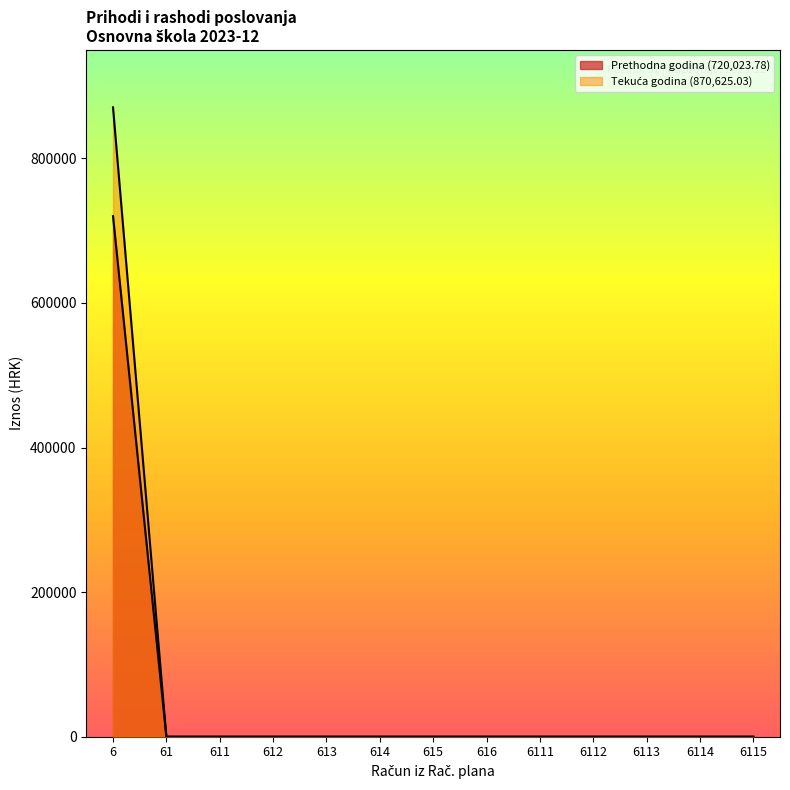

How many values in Ostvareno u izvještajnom razdoblju tekuće godine are above zero?

1